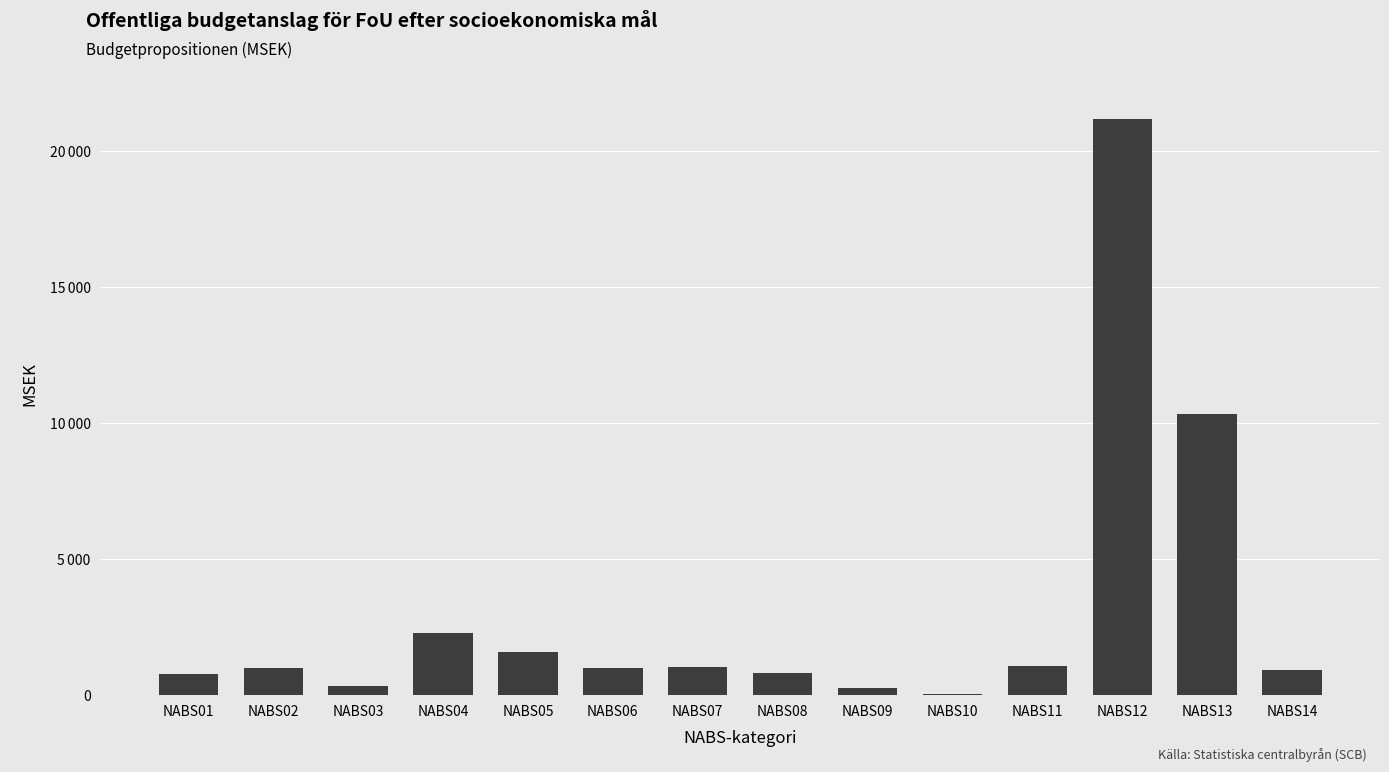

What is the change in value from NABS07 to NABS12?

+20138